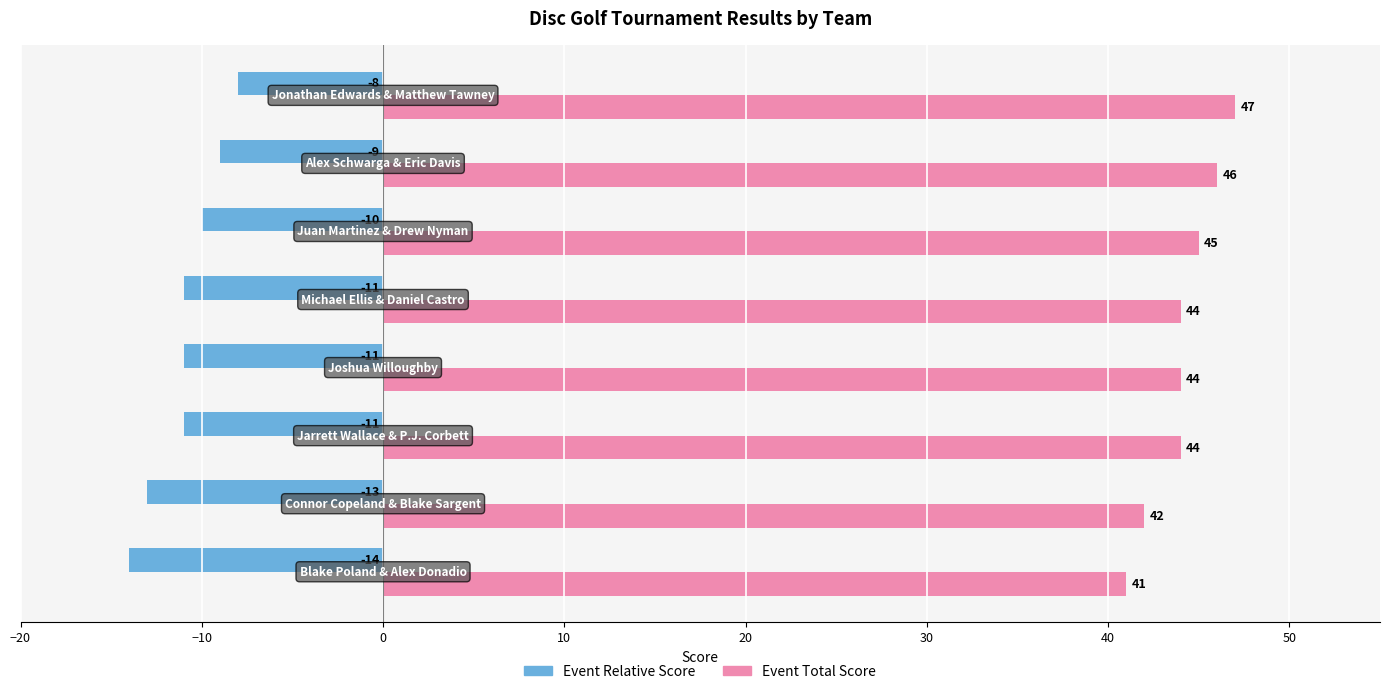

What is the minimum value shown in the chart?

-14